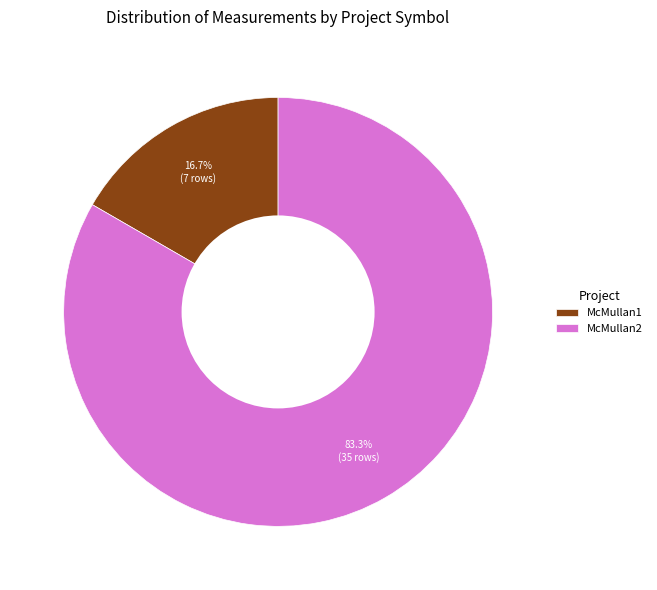

The McMullan2 slice represents 83% of the pie. True or false?

True